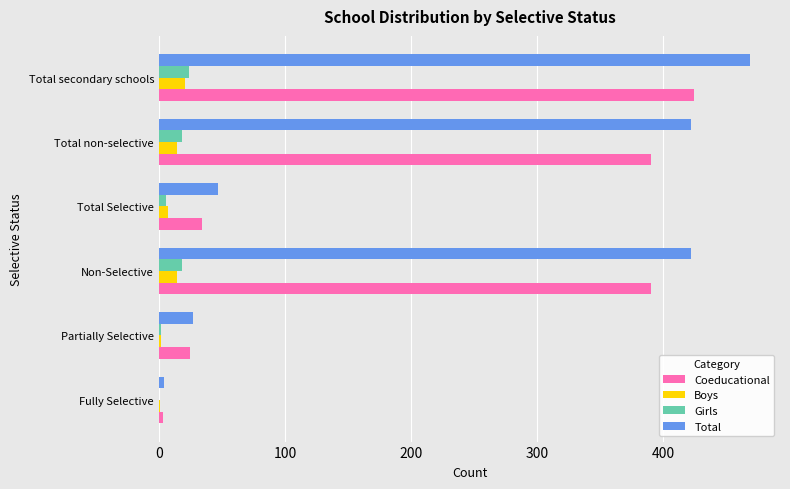

What is the sum of the Girls values at Total secondary schools and Non-Selective?

42